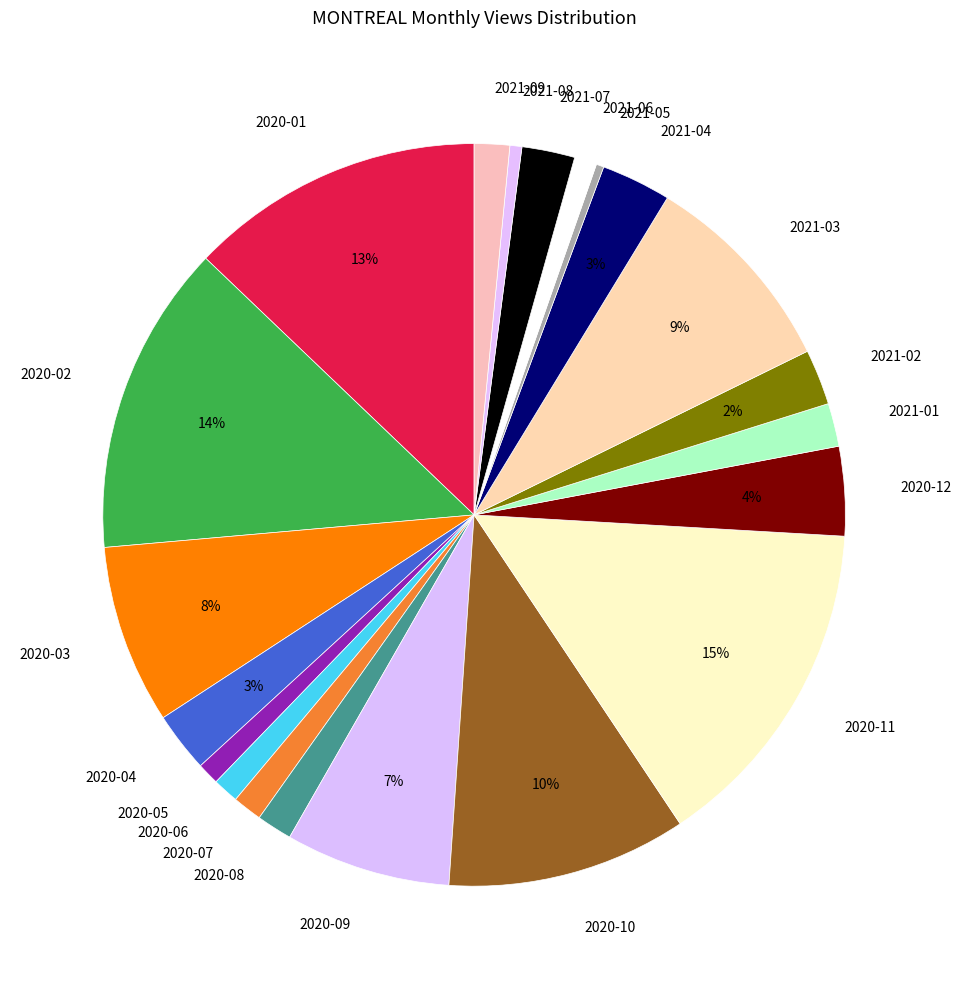

Does 2020-09 represent more than half of the total?

No